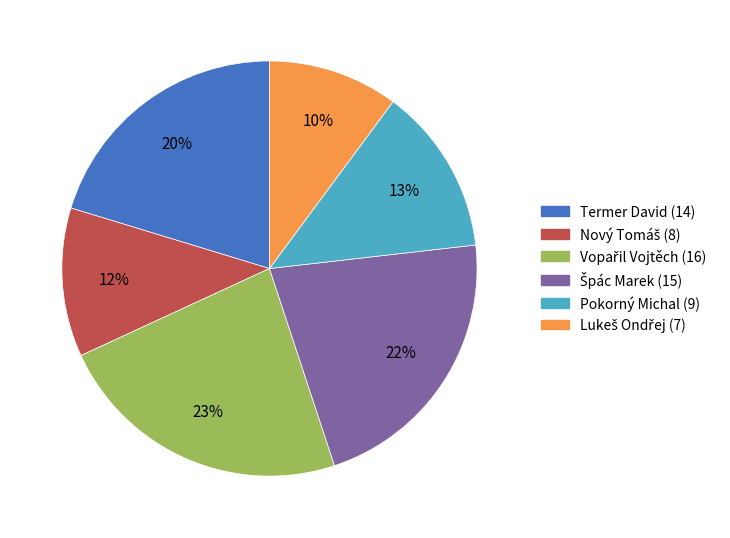

The Termer David slice represents 28% of the pie. True or false?

False